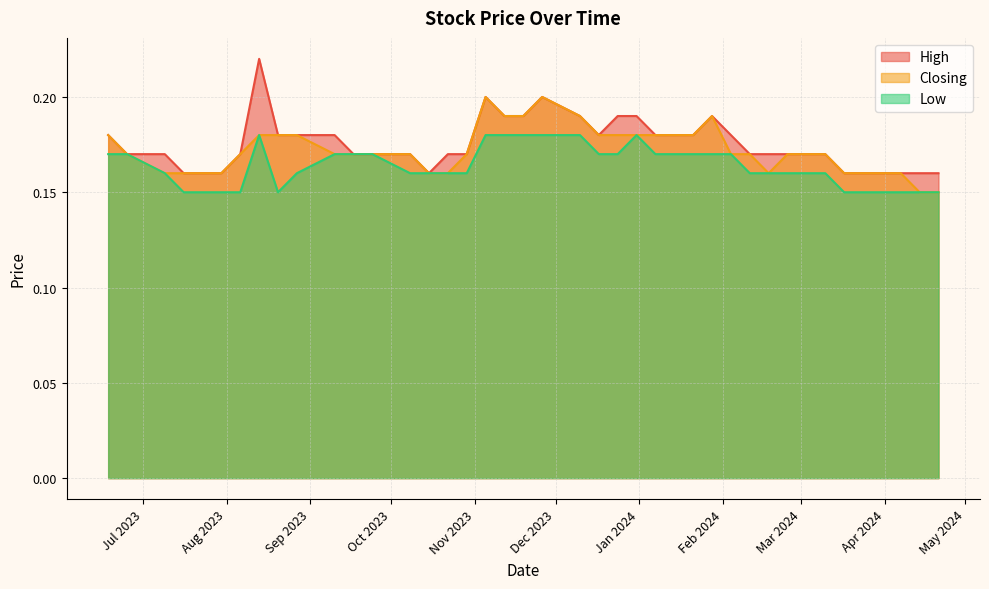

At which label does Closing reach its peak?

26/11/2023